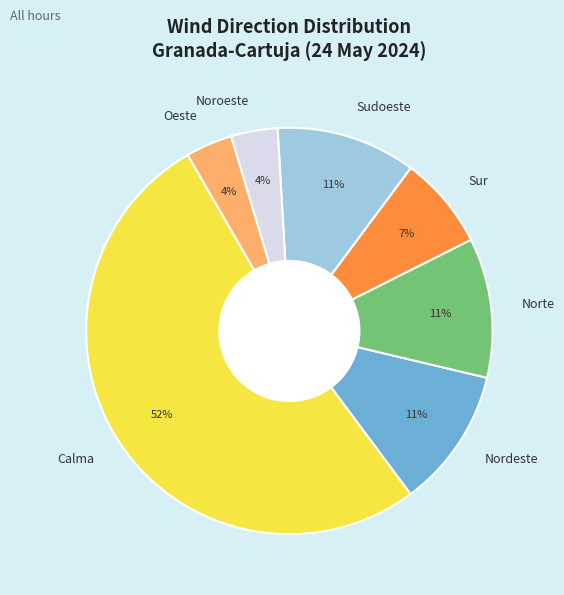

Count the number of slices in the pie.

7